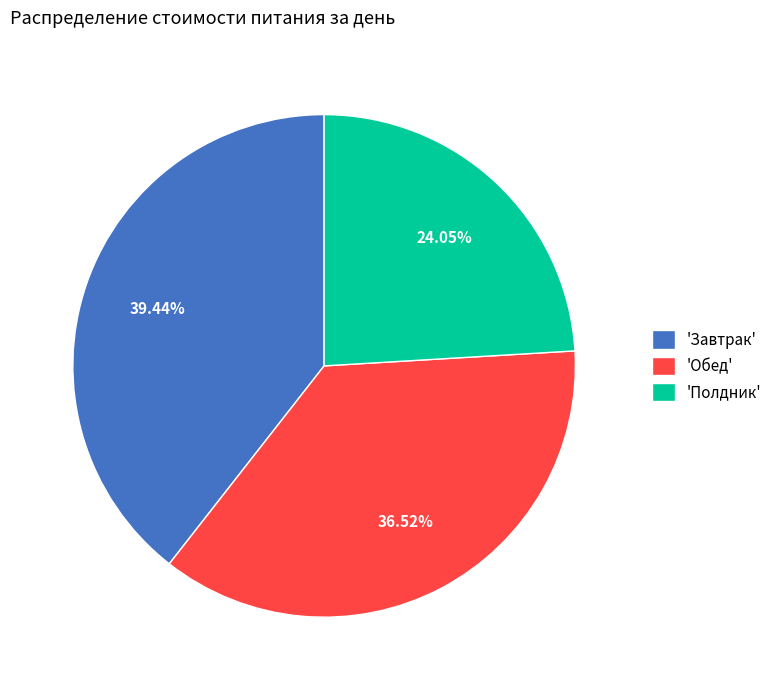

Is there a majority slice in this chart?

No